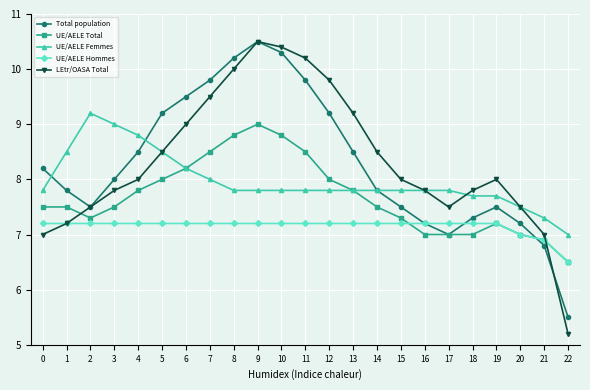

What are all the series names shown in the legend?

Total population, UE/AELE Total, UE/AELE Femmes, UE/AELE Hommes, LEtr/OASA Total